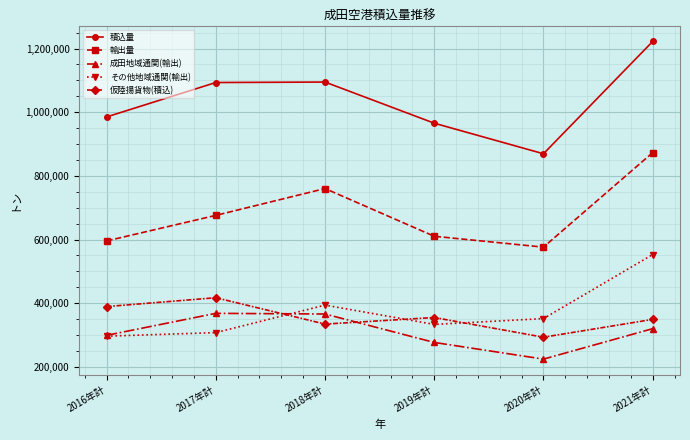

What is the difference between the highest and lowest values at 2021年計?

902103